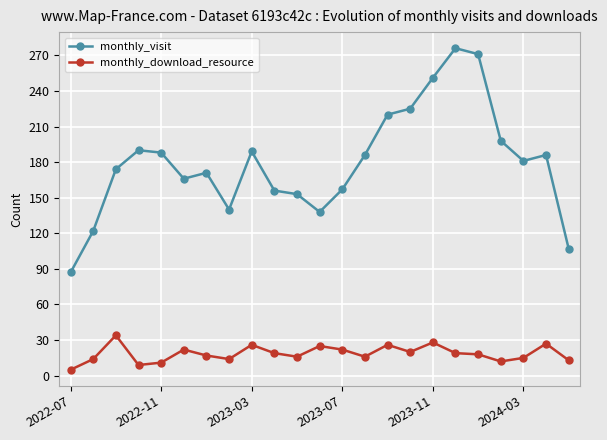

What is the highest value of the monthly_download_resource series?

34